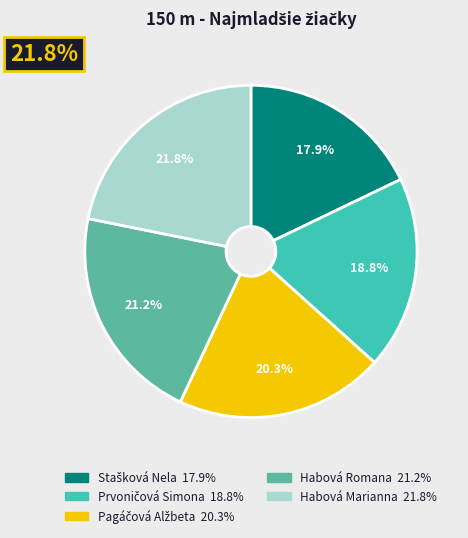

Is there any slice that represents more than half of the pie?

No